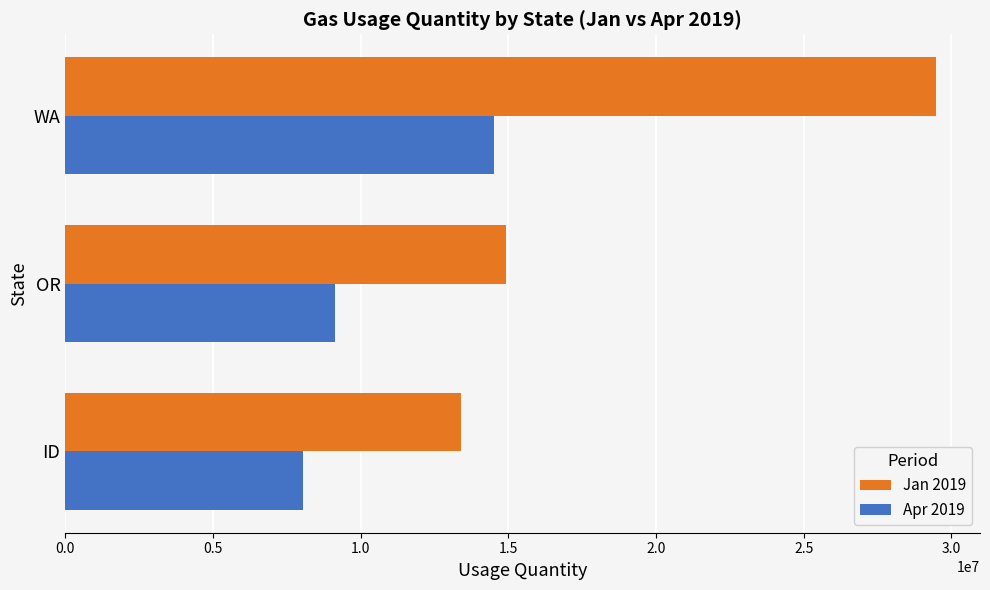

Which series has the largest total across all categories?

Jan 2019